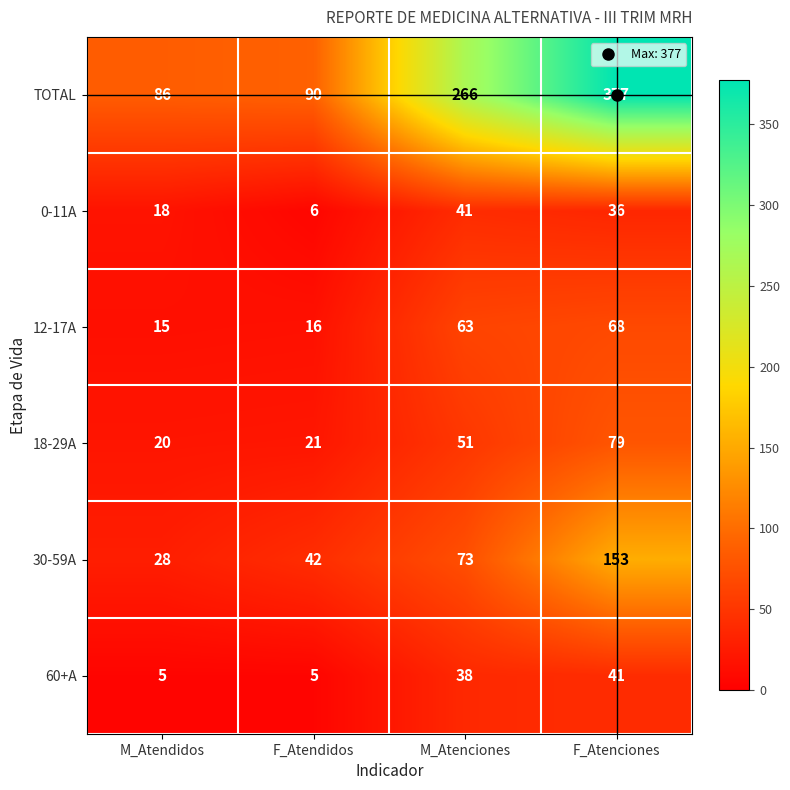

Rank the categories by 18-29A value from highest to lowest.

F_Atenciones, M_Atenciones, F_Atendidos, M_Atendidos